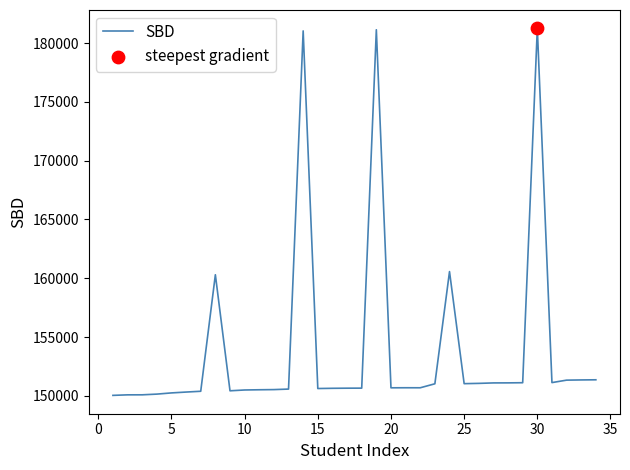

What is the smallest value displayed?

150040